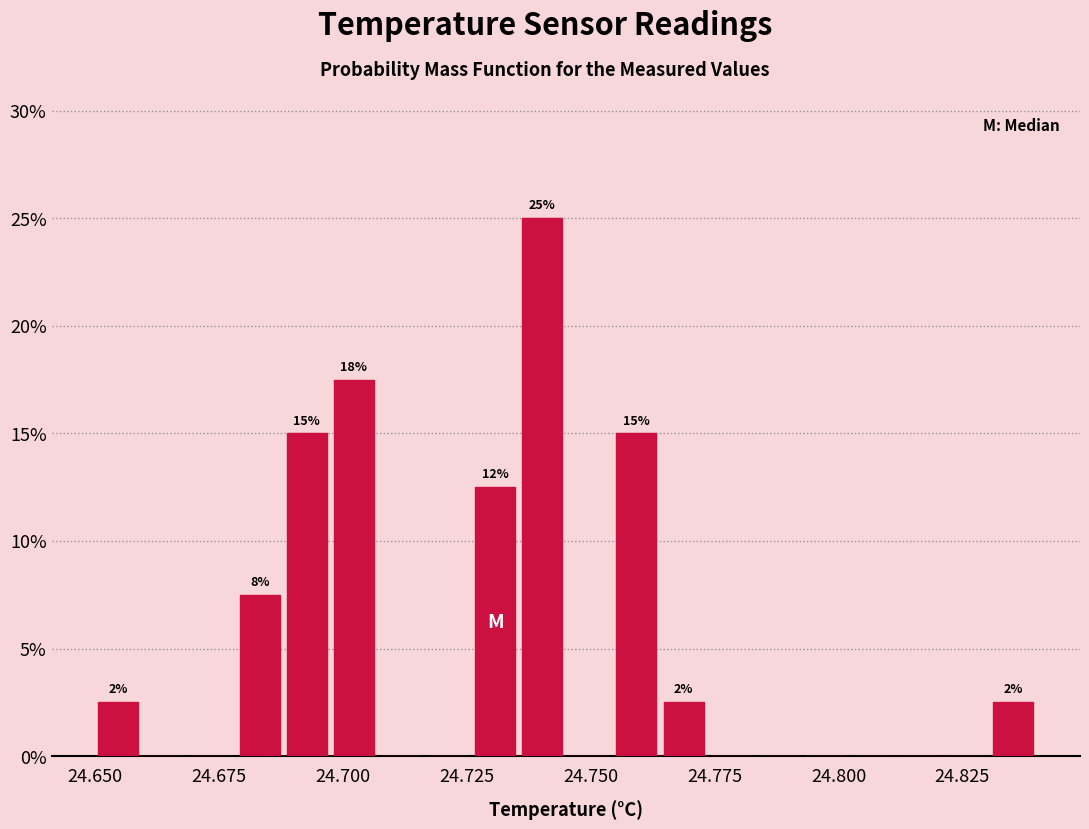

Read against the x-axis, roughly where is the centre of the tallest bar?

24.740